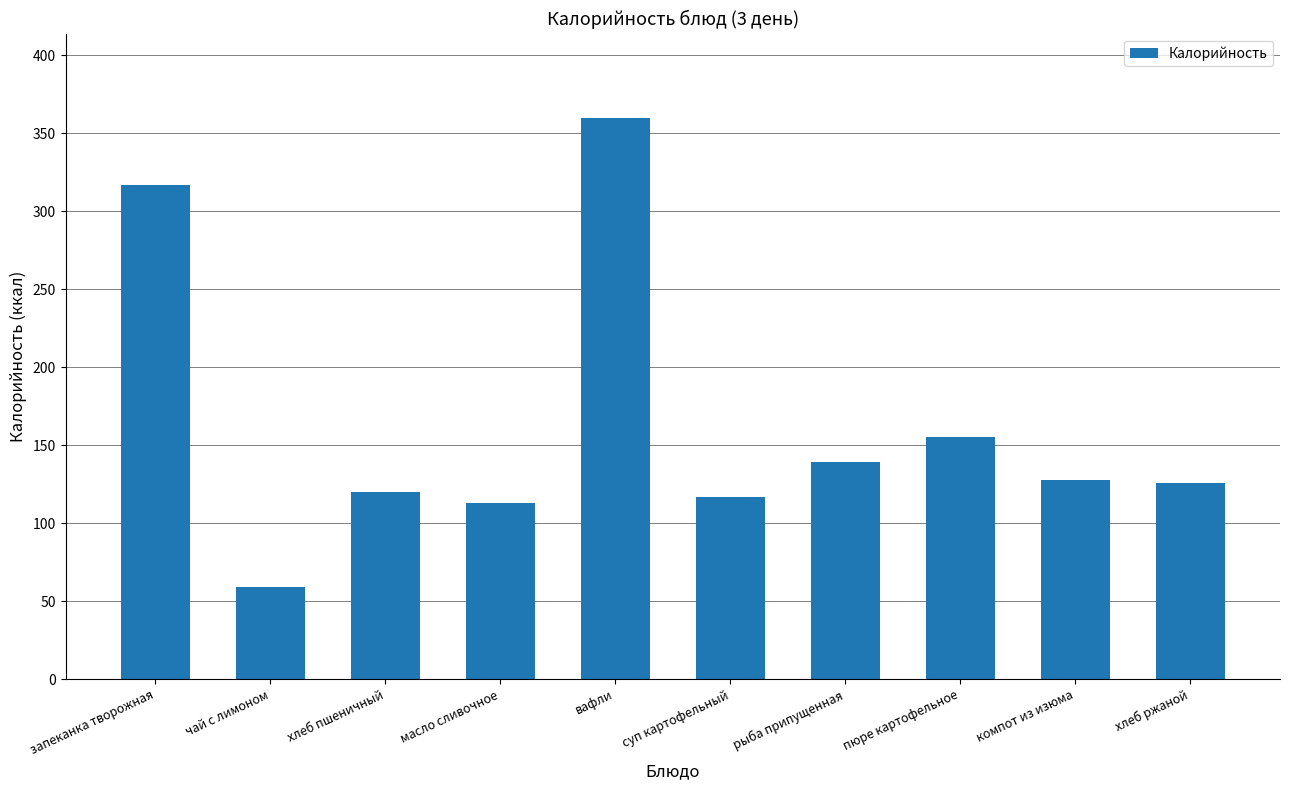

What is the difference between the second highest and second lowest values?

204